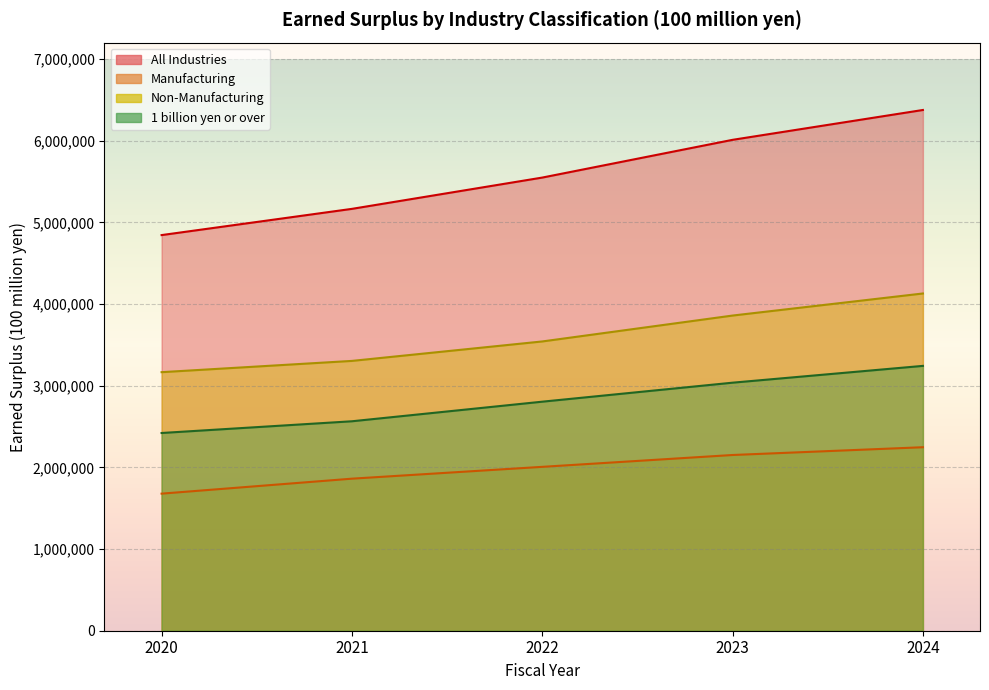

Which series has the largest total across all categories?

All Industries